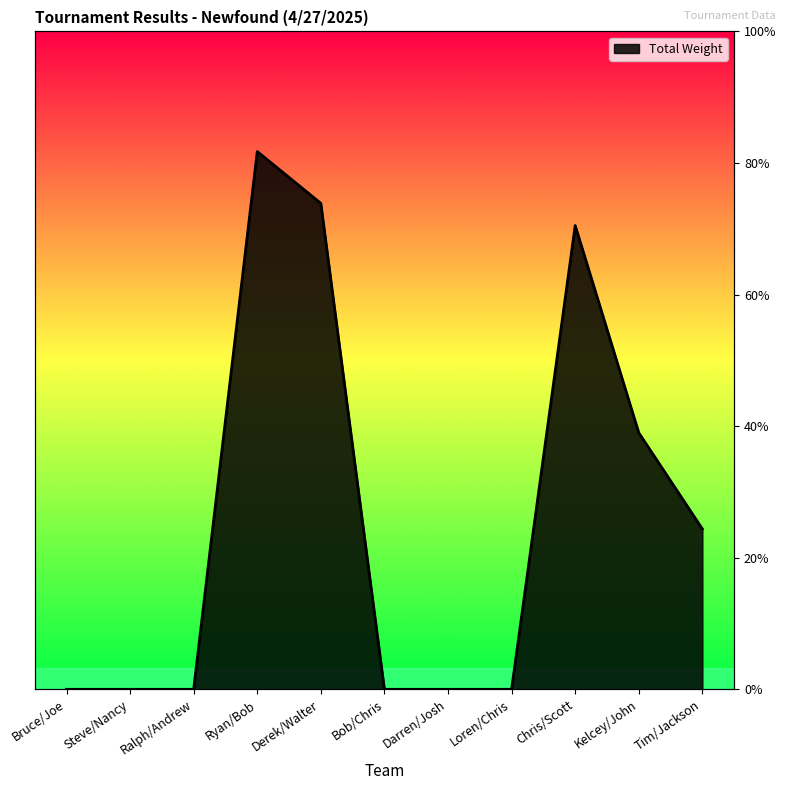

Count the number of data series in this chart.

1